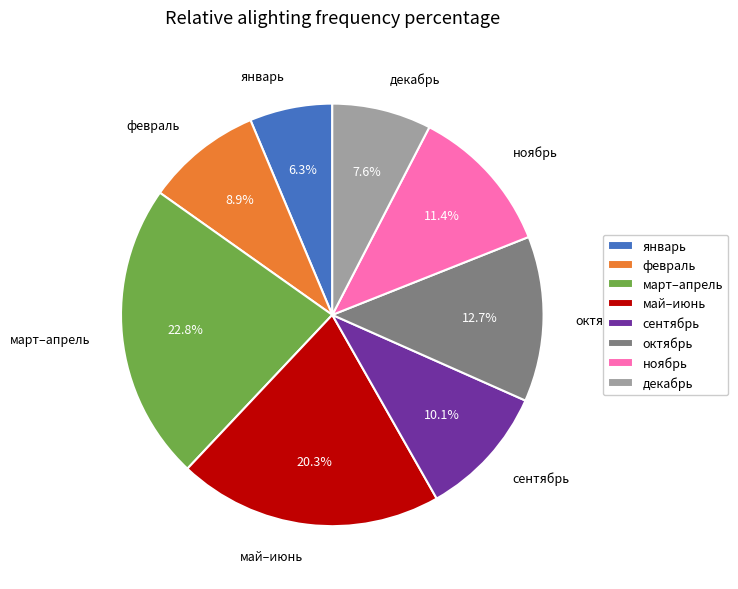

Does февраль account for over 50% of the chart?

No